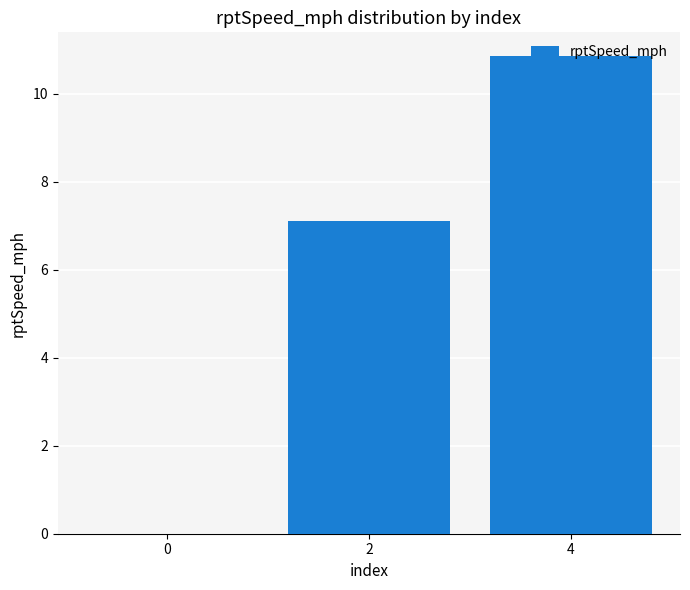

What is the sum of the values at 0 and 4?

10.9